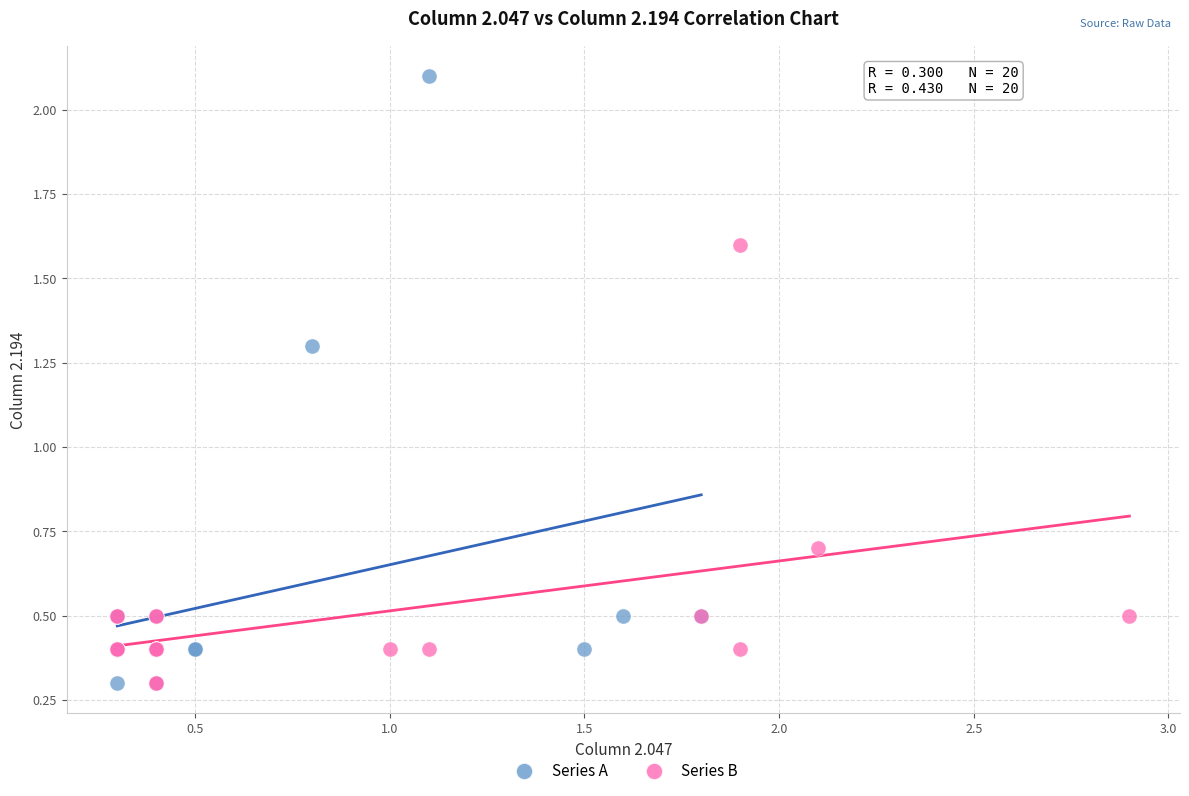

Which series contains the highest Y value?

Series A